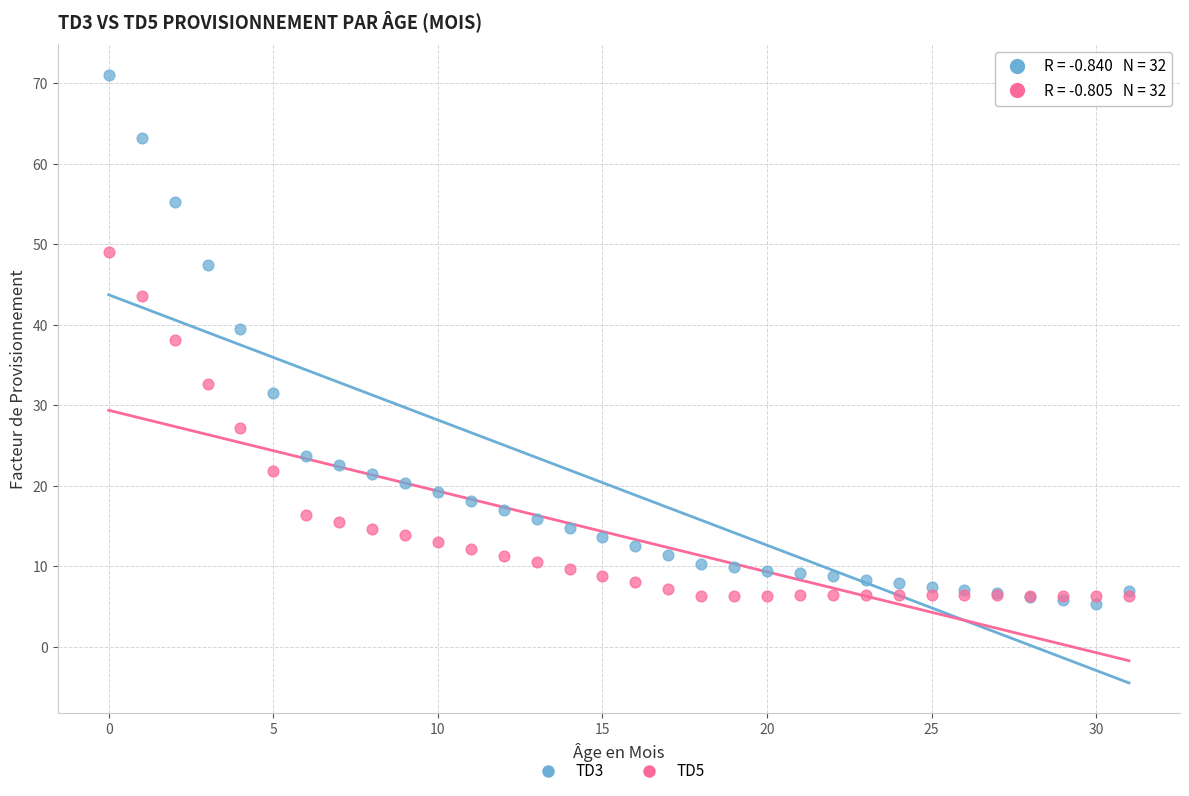

Which series reaches the maximum Y coordinate?

TD3